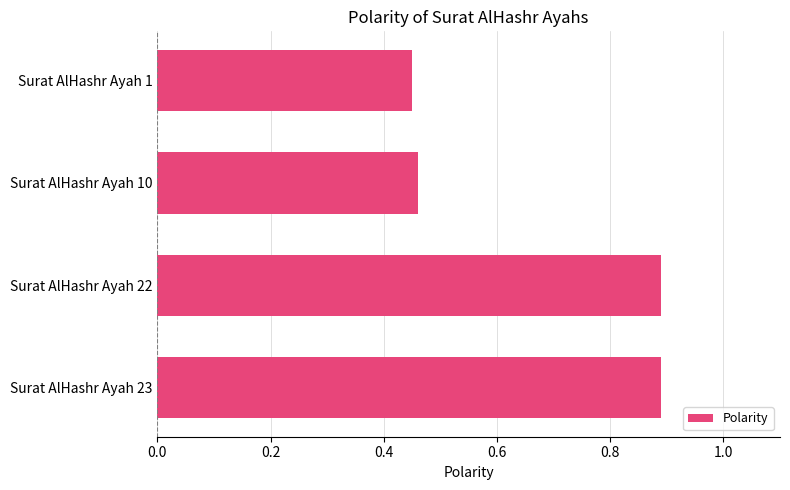

Is it true that the value at Surat AlHashr Ayah 22 is 0.9?

True